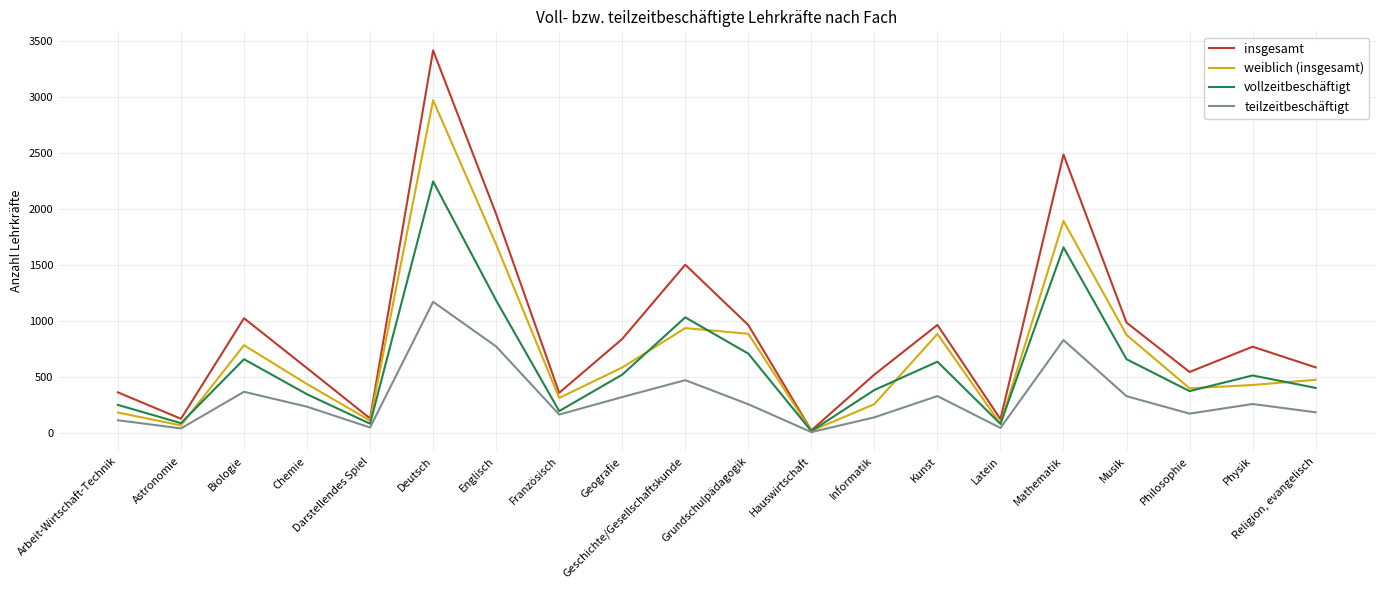

At Englisch, list the series in order from smallest to largest.

teilzeitbeschäftigt, vollzeitbeschäftigt, weiblich (insgesamt), insgesamt